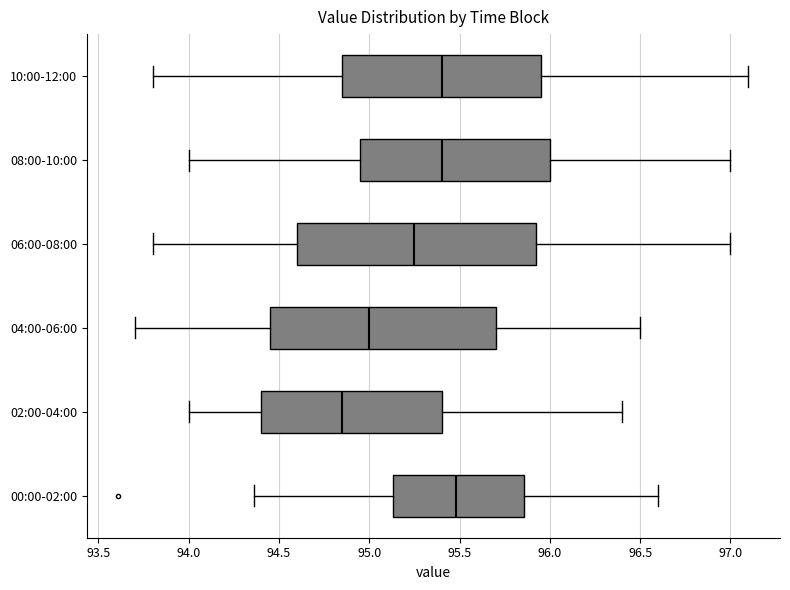

Reading bottom to top, transcribe this box plot: for each box, give where its median line is, the range the box spans, and where its two whiskers end, as read against the x-axis. The values are not printed on the chart, so give them approximately, as read against the axis.

00:00-02:00: median 95.50, box 95.15 to 95.85, whiskers 94.35 to 96.60
02:00-04:00: median 94.85, box 94.40 to 95.40, whiskers 94.00 to 96.40
04:00-06:00: median 95.00, box 94.45 to 95.70, whiskers 93.70 to 96.50
06:00-08:00: median 95.25, box 94.60 to 95.95, whiskers 93.80 to 97.00
08:00-10:00: median 95.40, box 94.95 to 96.00, whiskers 94.00 to 97.00
10:00-12:00: median 95.40, box 94.85 to 95.95, whiskers 93.80 to 97.10